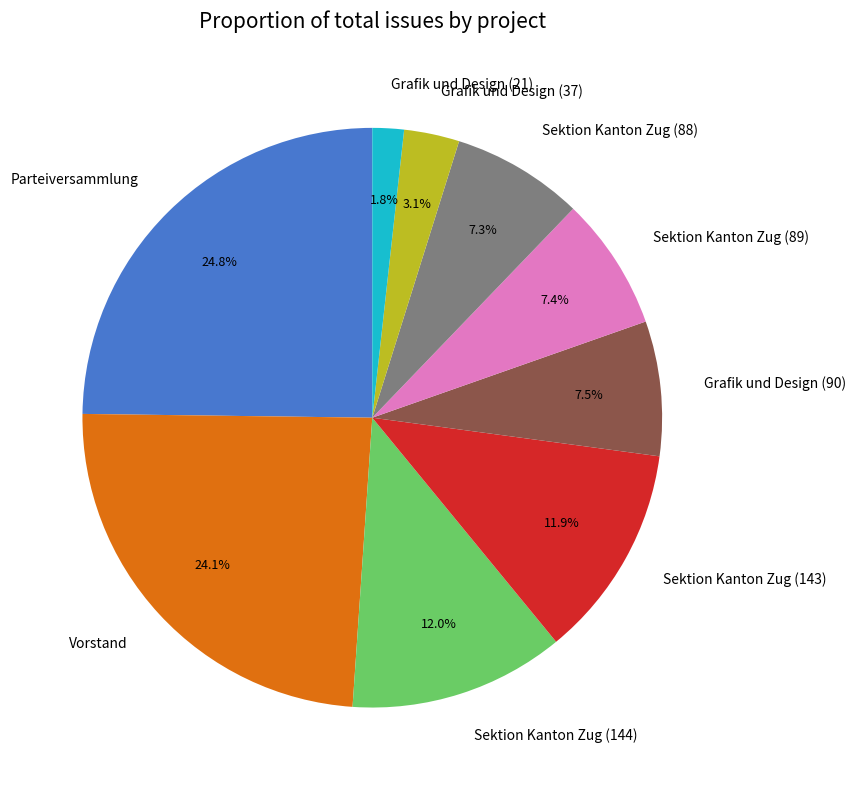

The Grafik und Design (21) slice represents 2% of the pie. True or false?

True